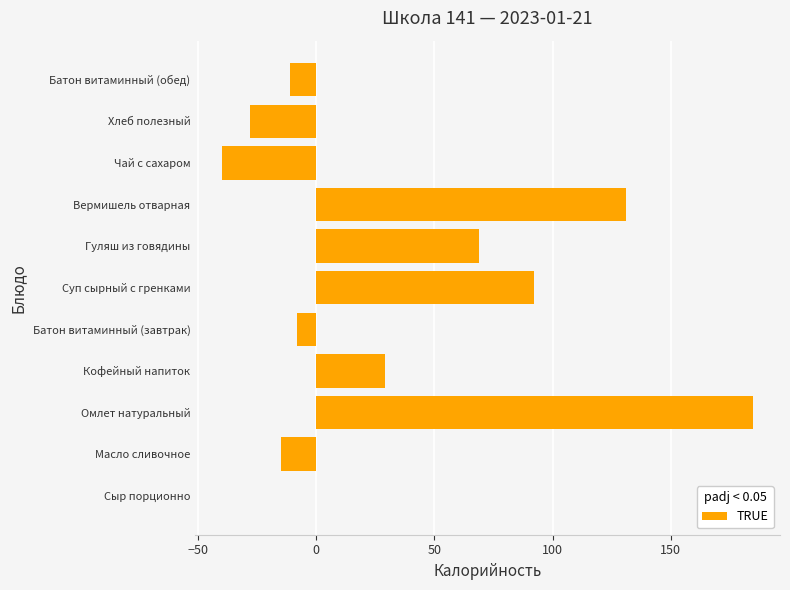

What is the sum of the values at Вермишель отварная and Масло сливочное?

116.0